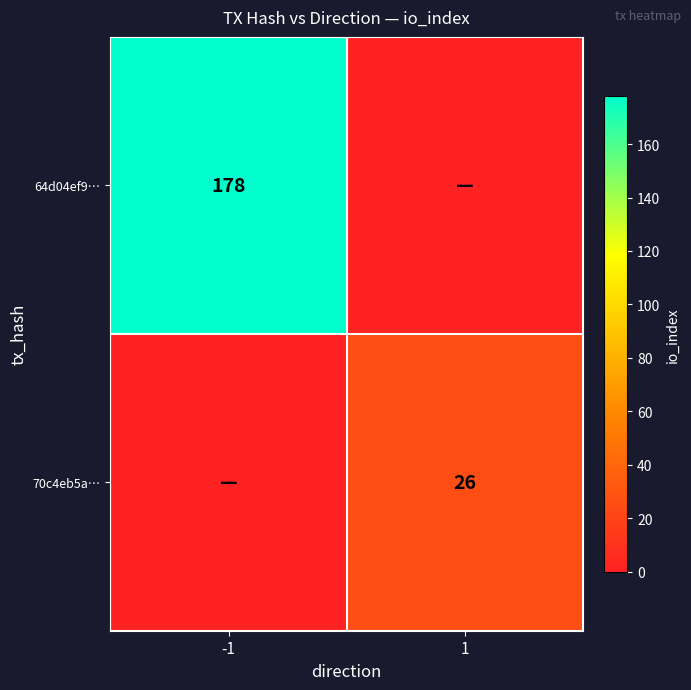

True or false: 70c4eb5a… has a value of 26 at 1.

True